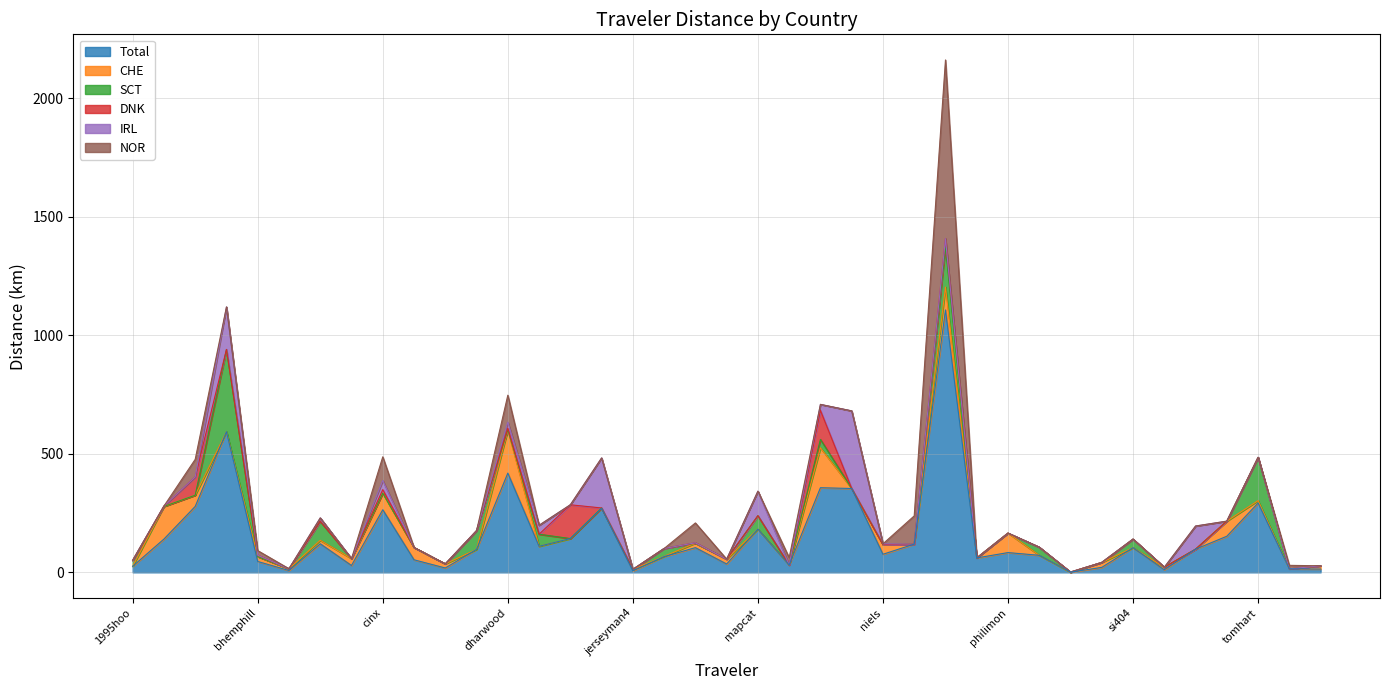

What is the difference between the maximum and minimum values in the NOR series?

754.3